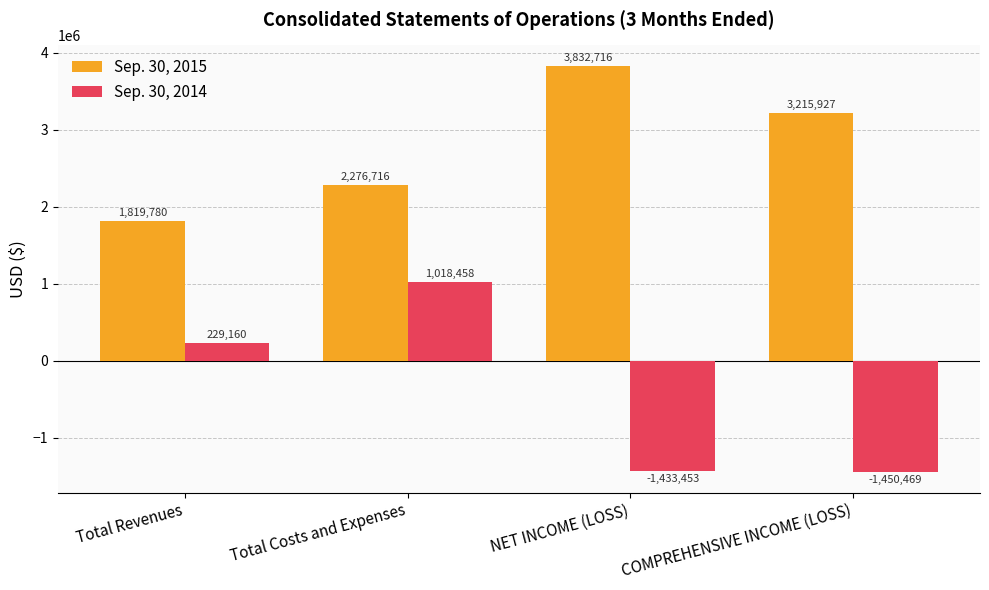

Is the value of Sep. 30, 2014 at Total Revenues greater than the value of Sep. 30, 2015 at Total Revenues?

No